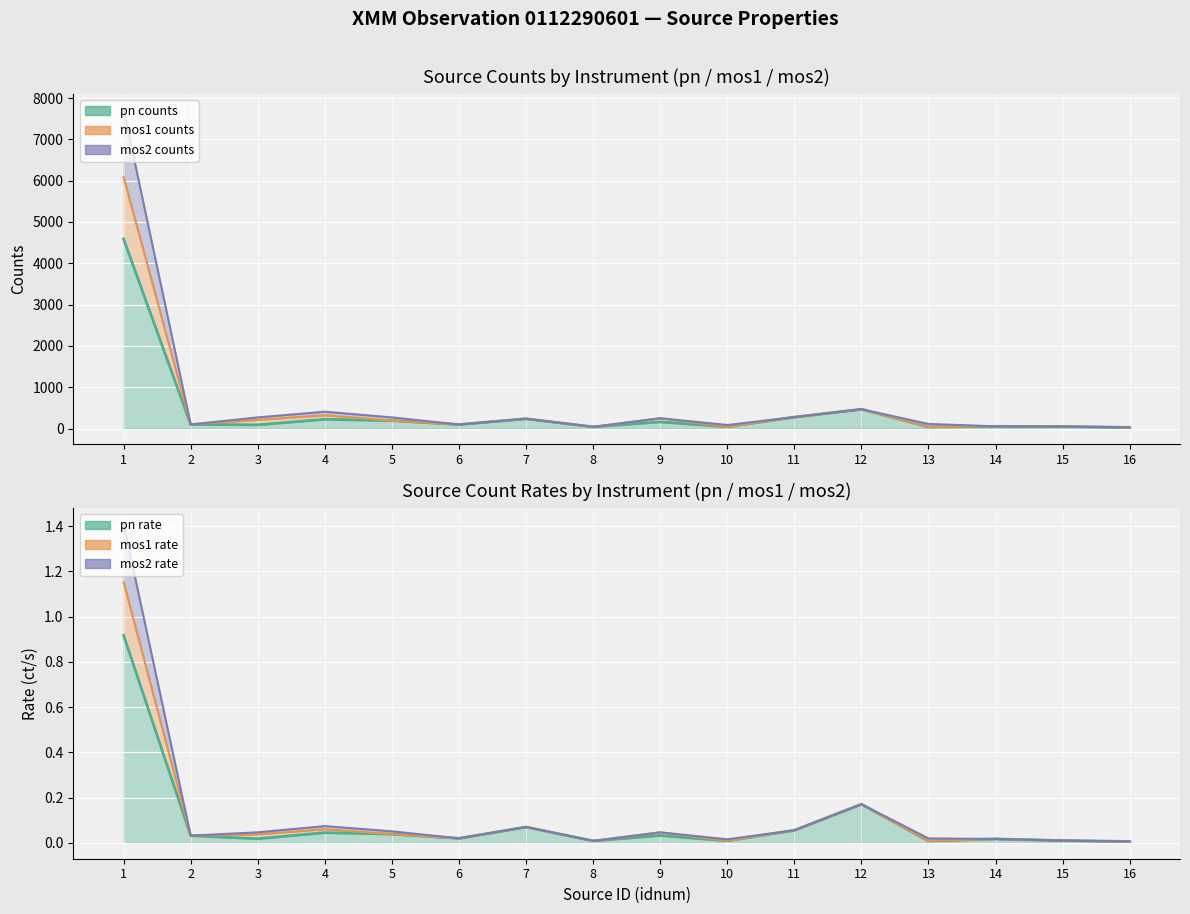

How many interior local peaks does the mos2_rate series have?

5